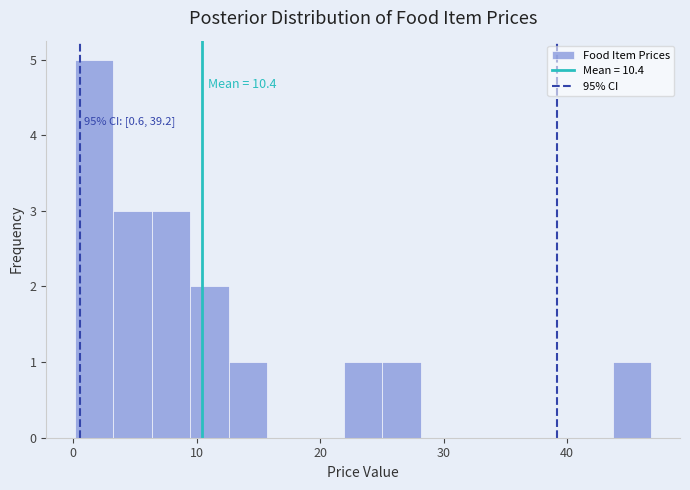

Read against the x-axis, roughly where is the centre of the tallest bar?

2